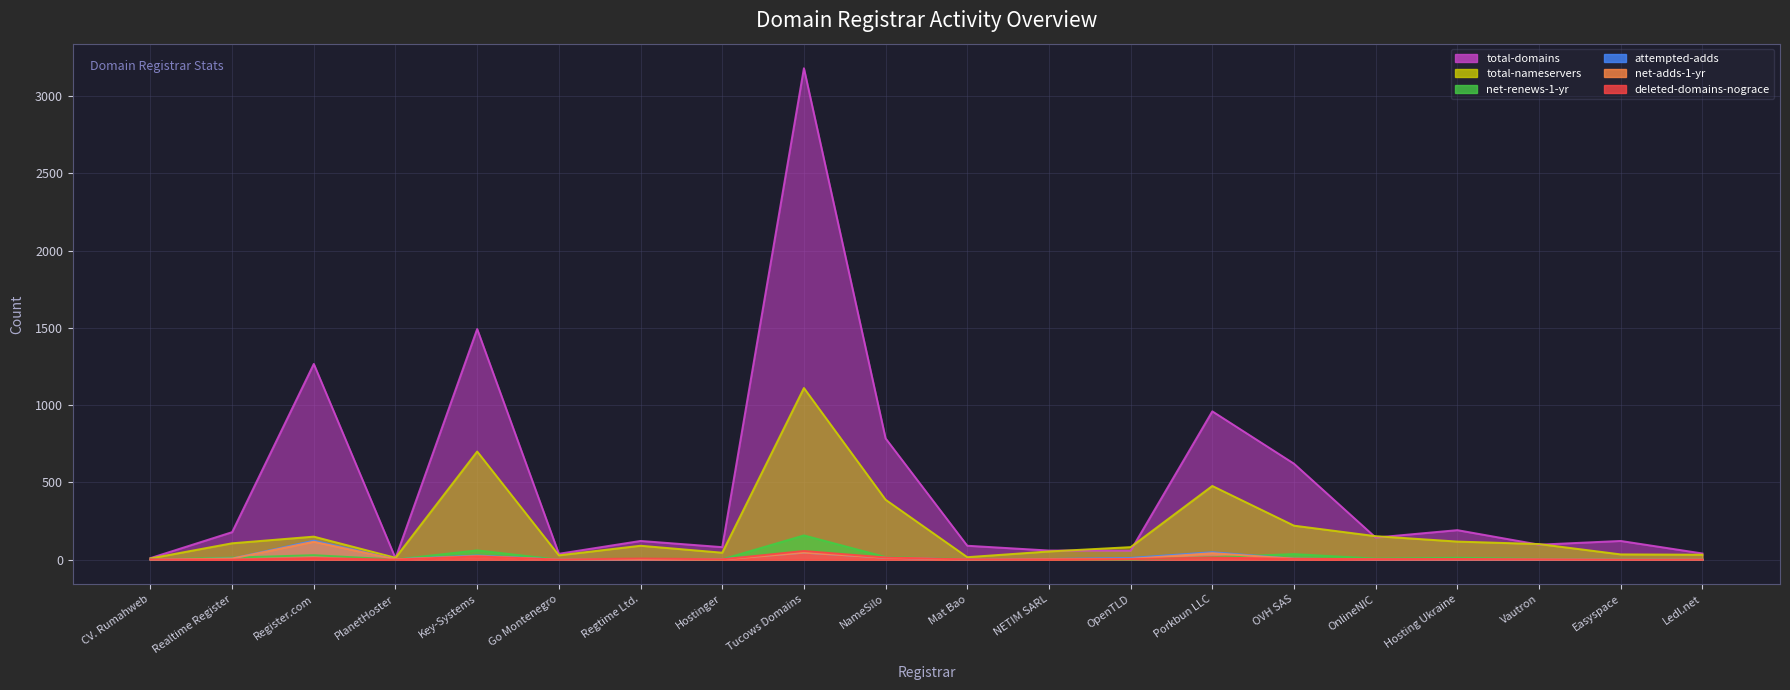

How many positive values does the net-adds-1-yr series have?

15